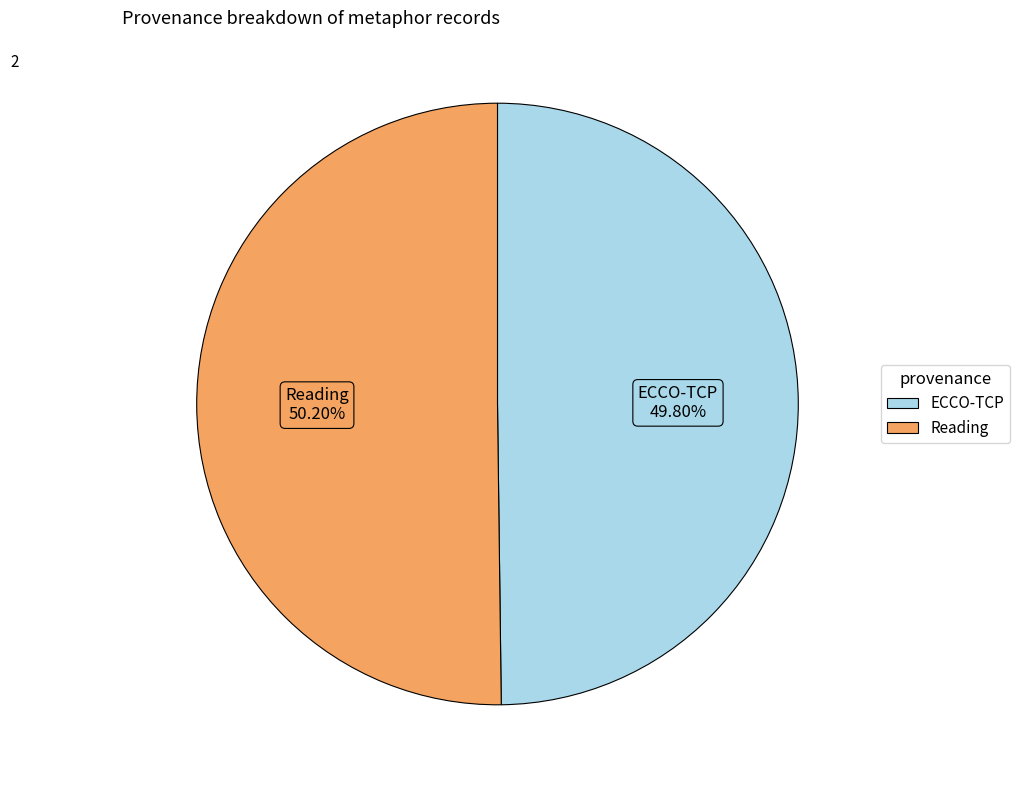

Is there a majority slice in this chart?

Yes